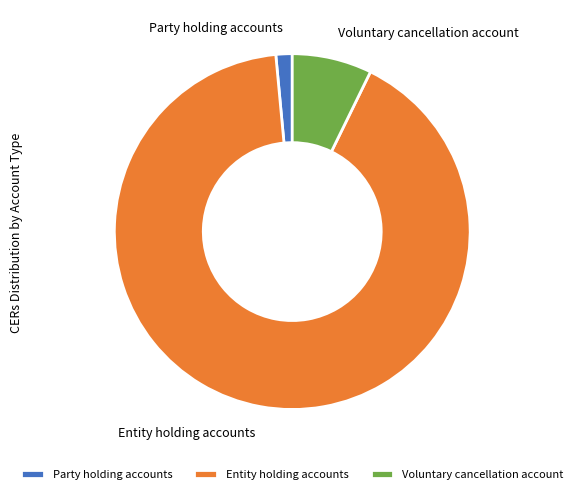

Do Voluntary cancellation account and Entity holding accounts together represent more than half of the pie?

Yes